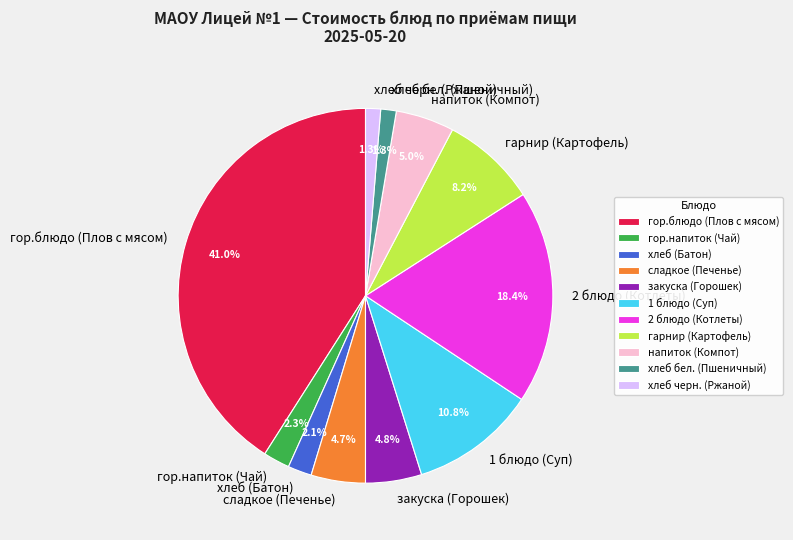

To the nearest percent, what percentage of the pie is гор.блюдо (Плов с мясом)?

41%